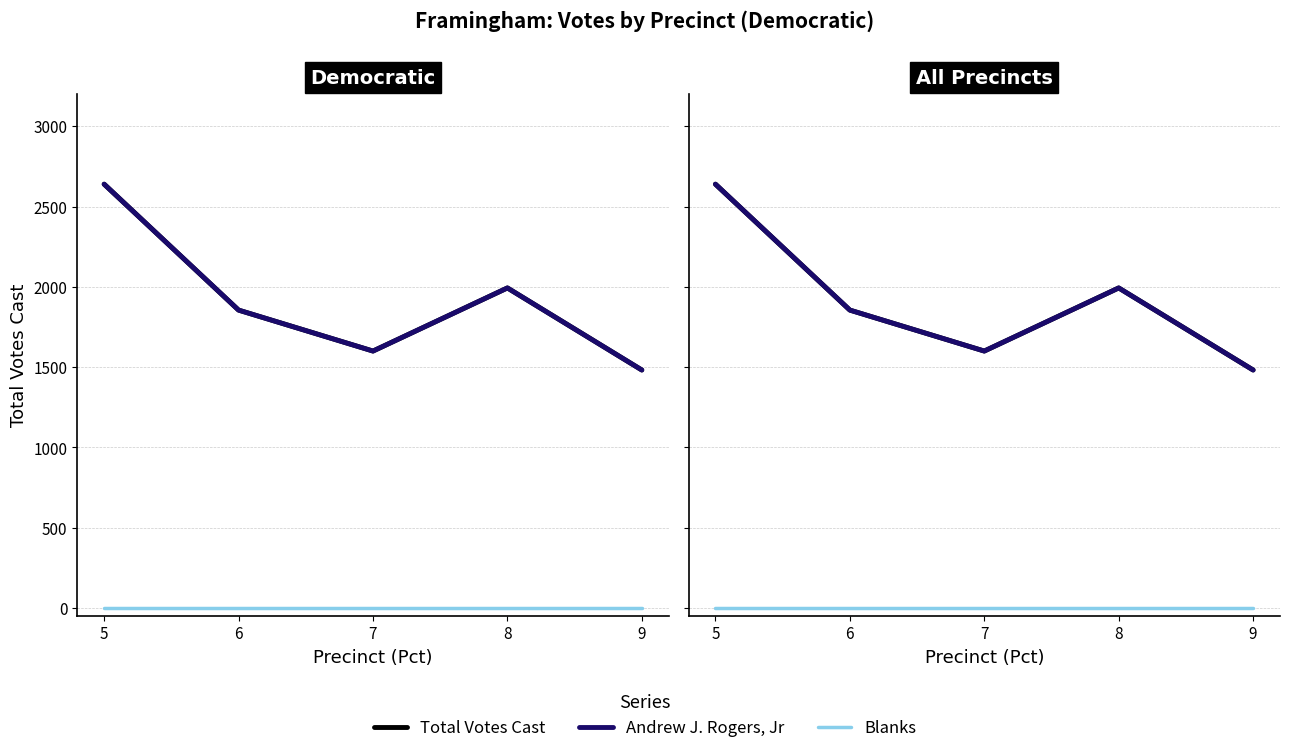

How many lines are shown in the chart?

3